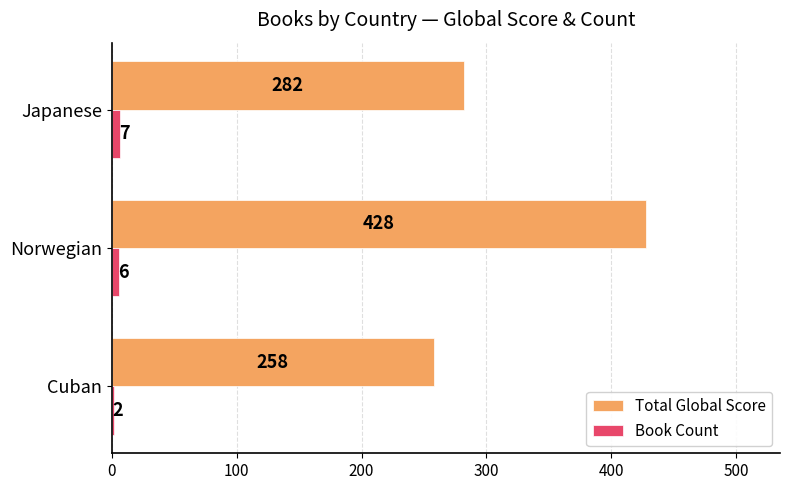

Rank the series by their maximum value, from highest to lowest.

Total Global Score, Book Count